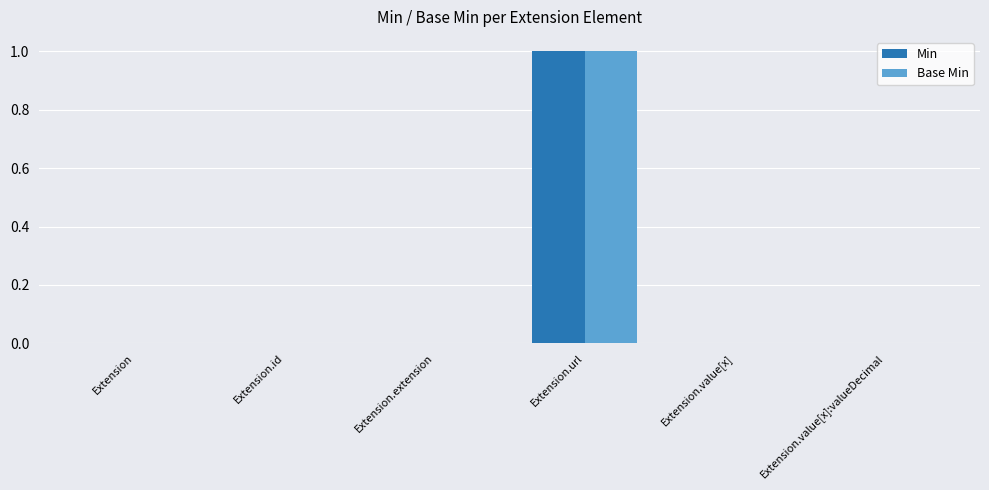

At which category is the sum across all series the highest?

Extension.url